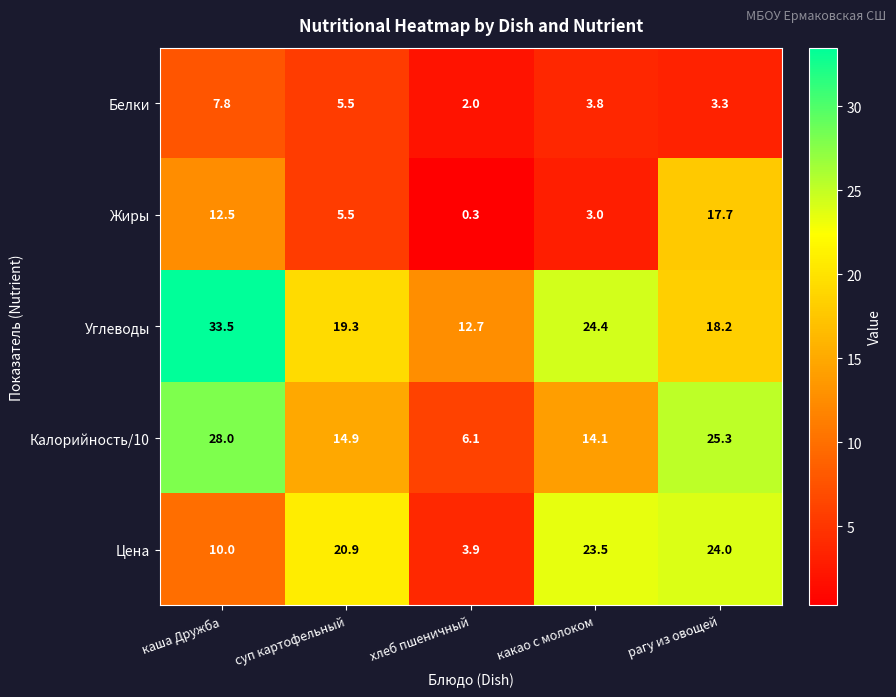

Which series changed the most between каша Дружба and суп картофельный?

Углеводы